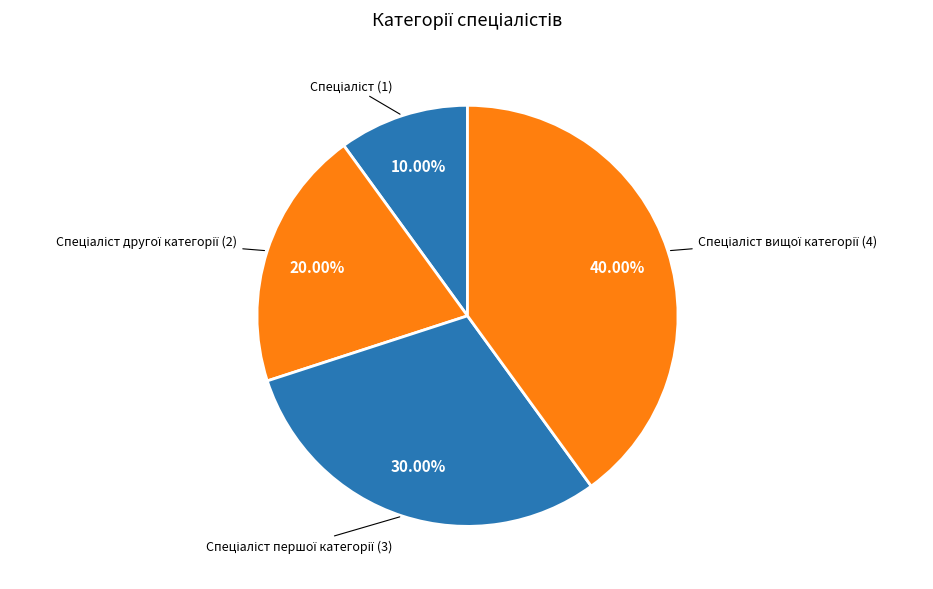

How many segments does this pie chart have?

4